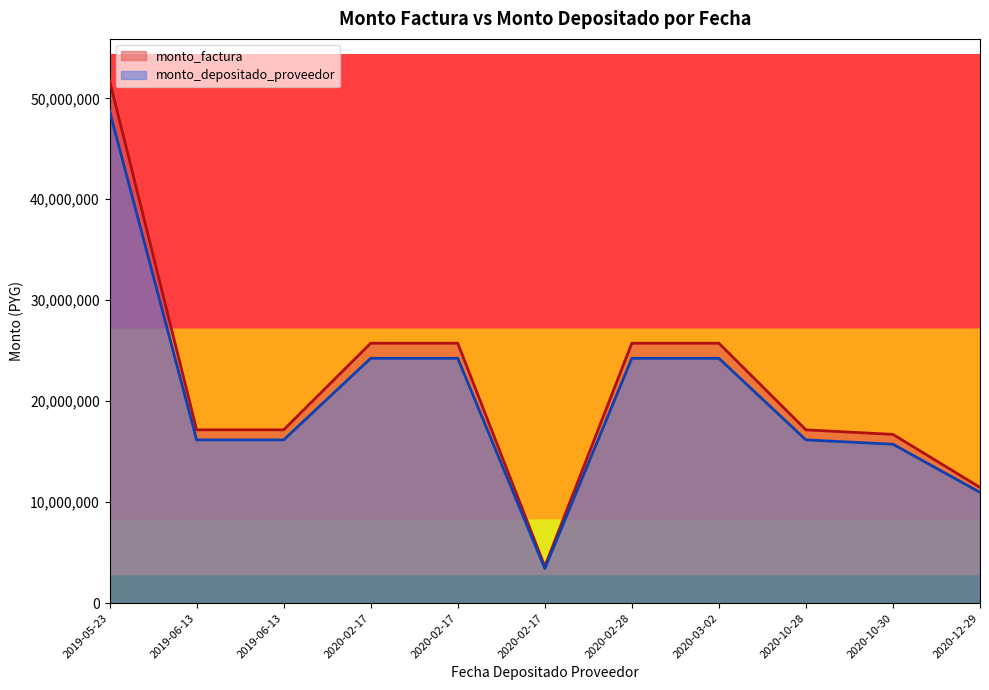

How many interior local valleys does the monto_depositado_proveedor series have?

1